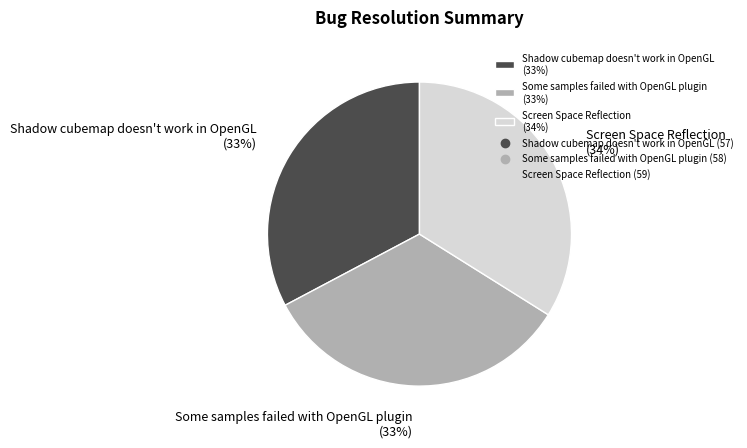

To the nearest percent, what portion does Screen Space Reflection represent?

34%